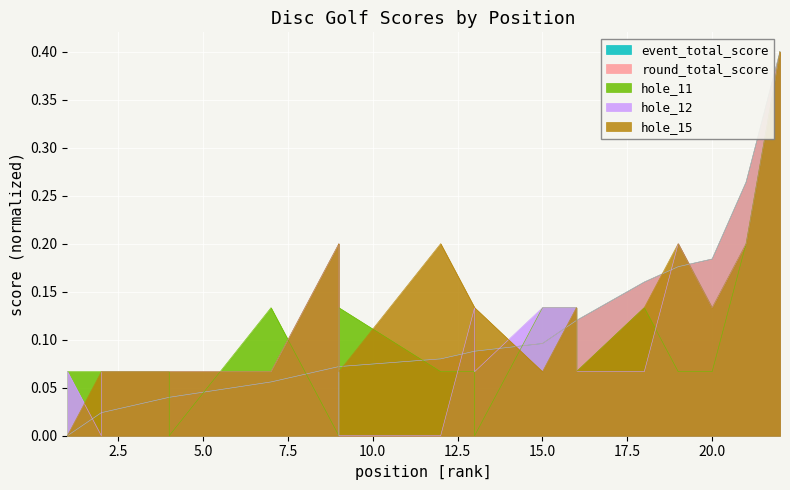

What is the total value across all series at 15?

0.5